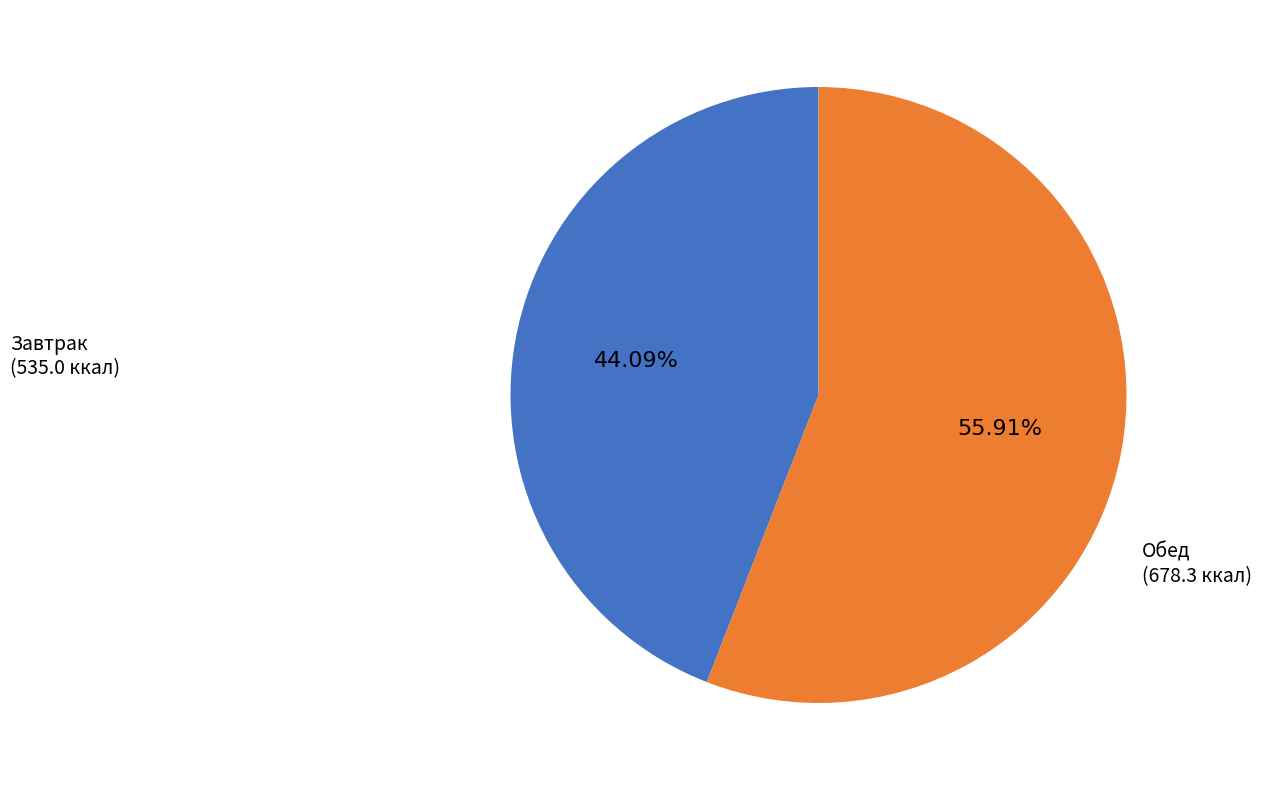

Is there a majority slice in this chart?

Yes